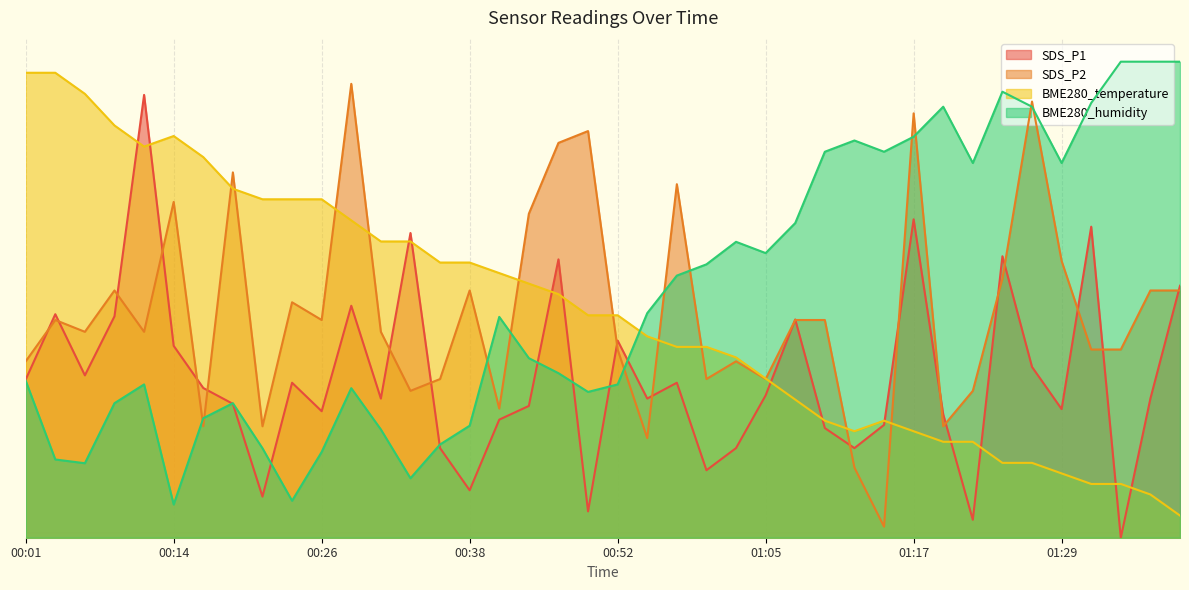

What are all the series names shown in the legend?

SDS_P1, SDS_P2, BME280_temperature, BME280_humidity